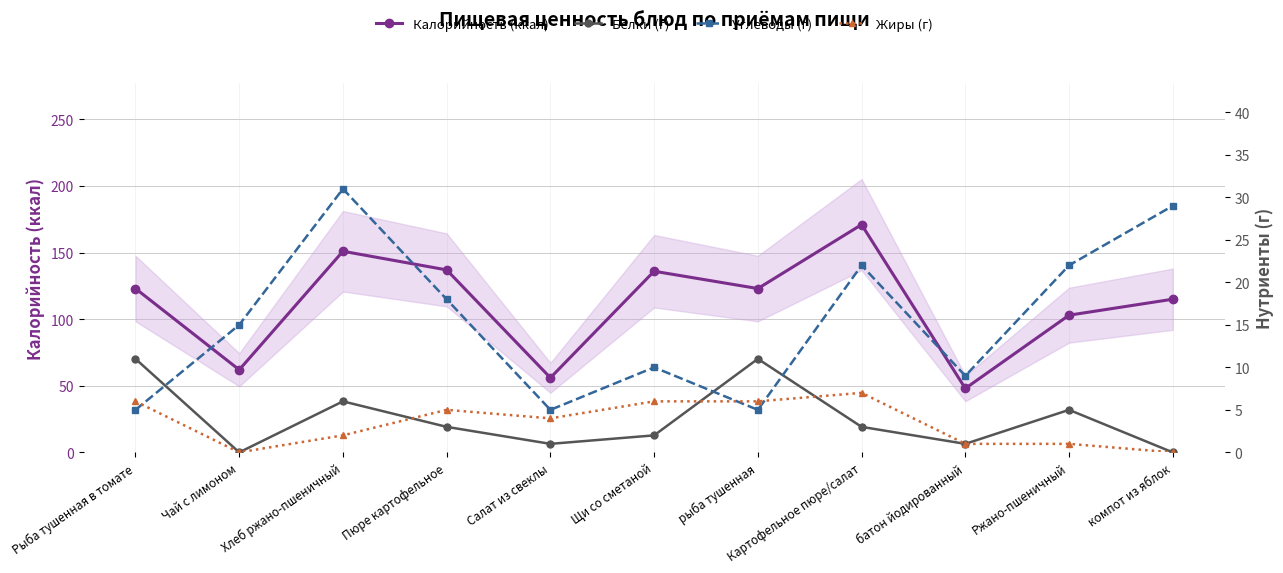

What is the maximum value shown in the chart?

171